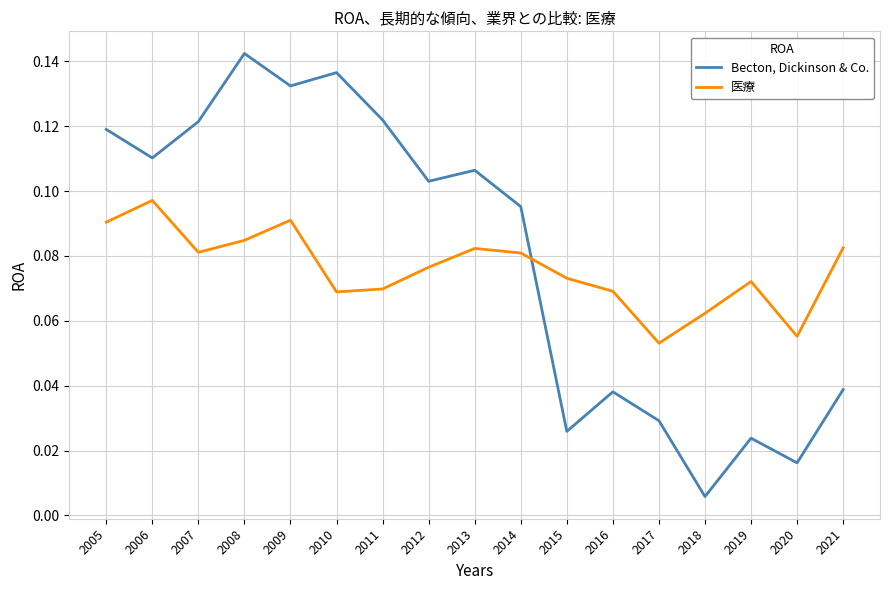

Which series has the widest spread of values?

Becton, Dickinson & Co.